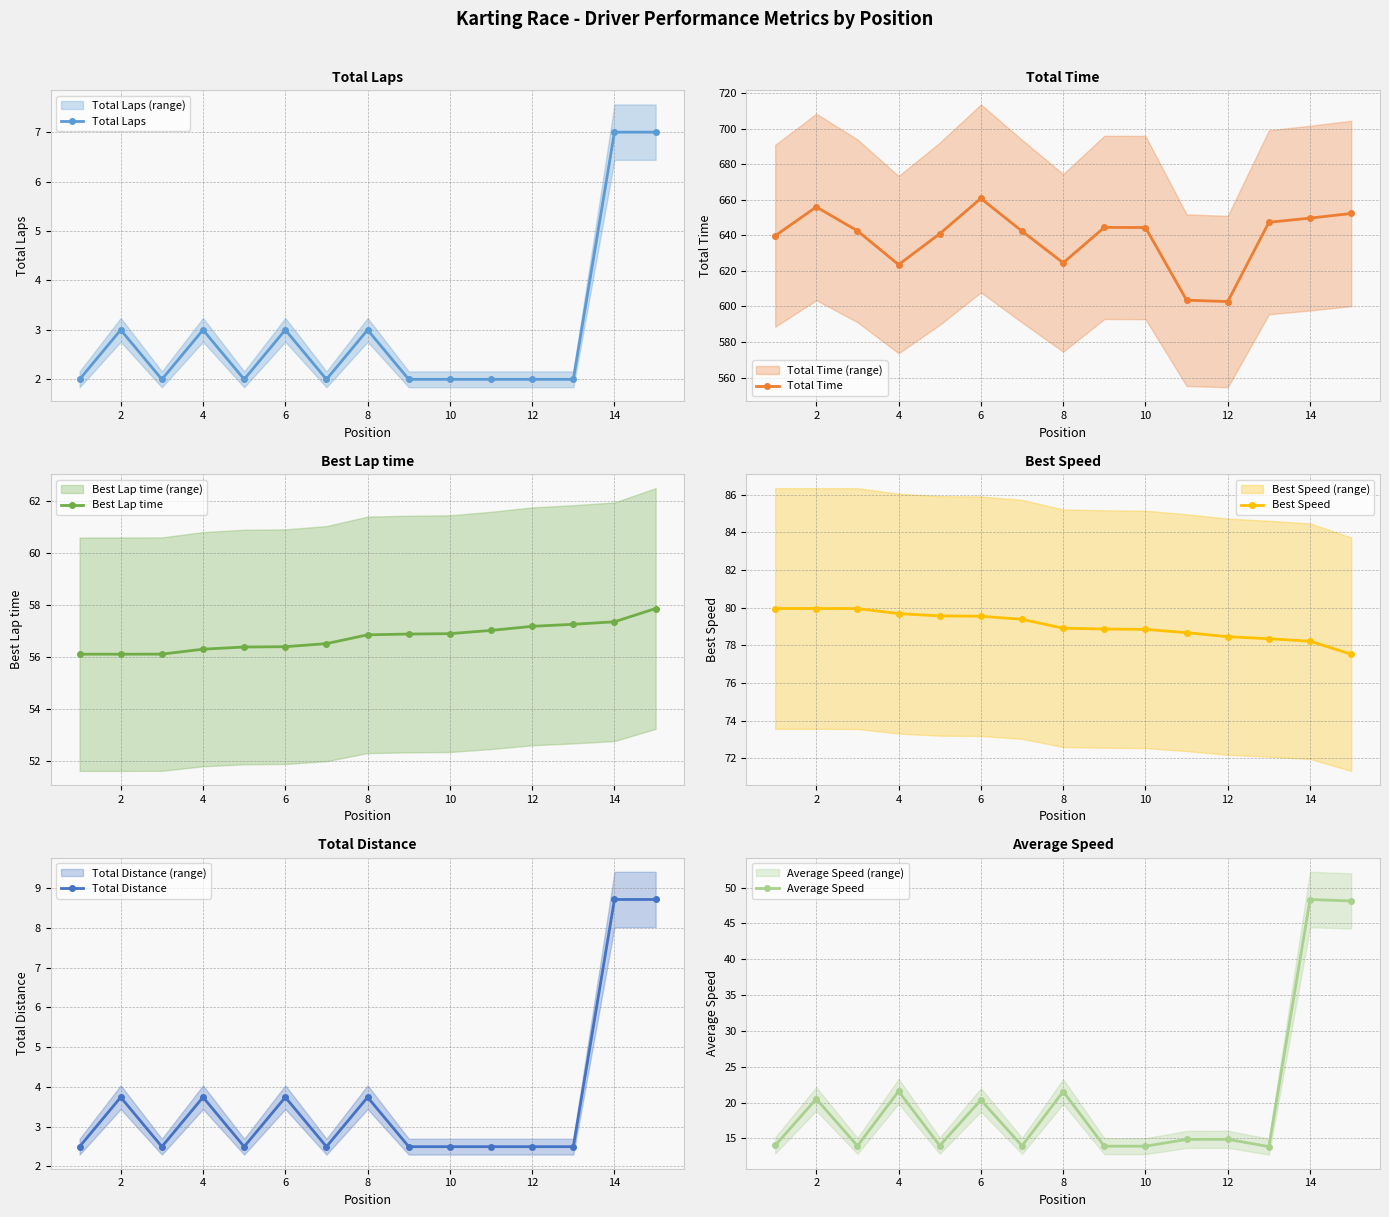

True or false: Best Speed and Total Distance intersect in this chart.

False